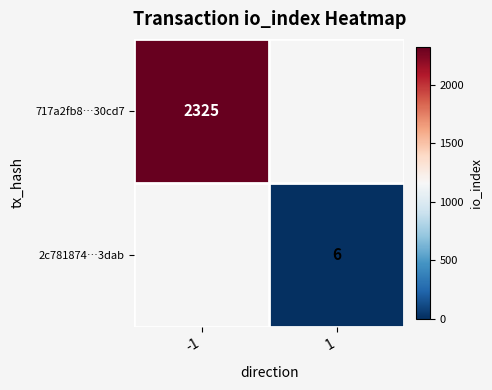

The 2c781874…3dab series shows 6 at 1. True or false?

True